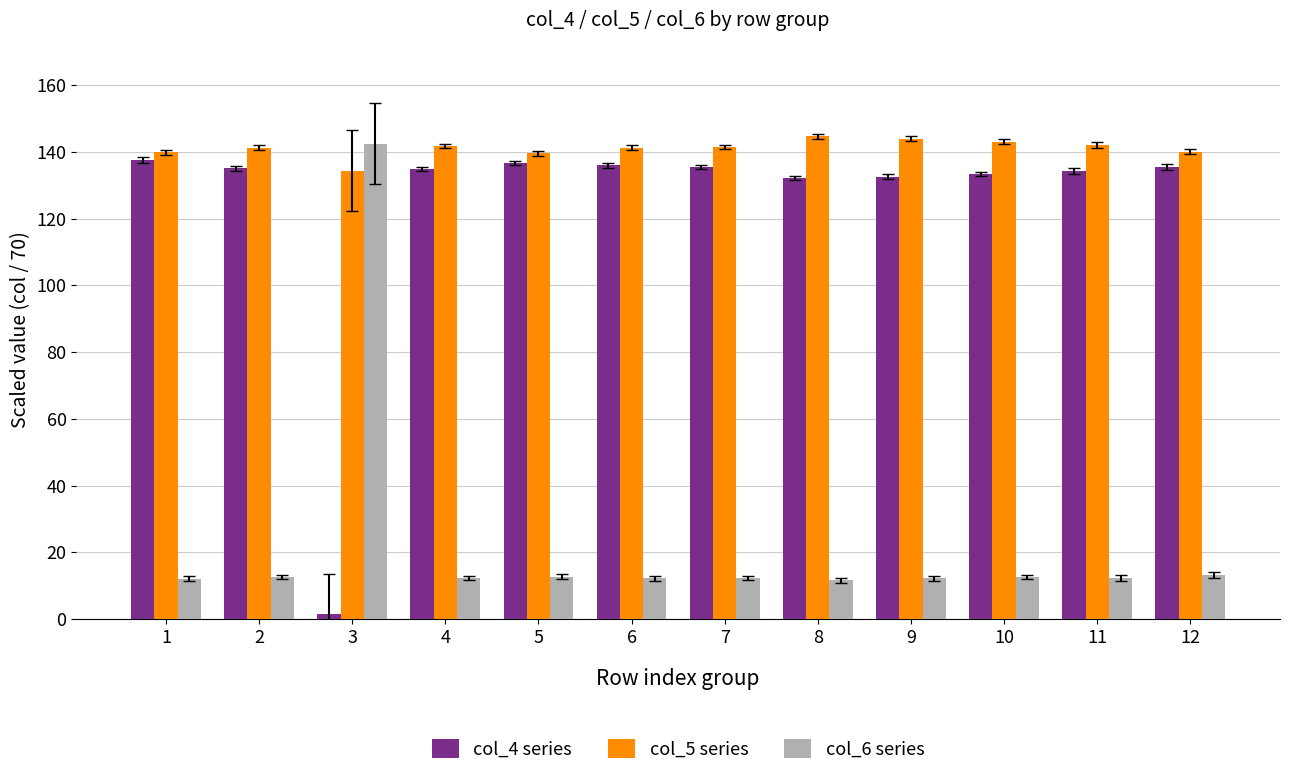

What is the maximum value shown in the chart?

144.7